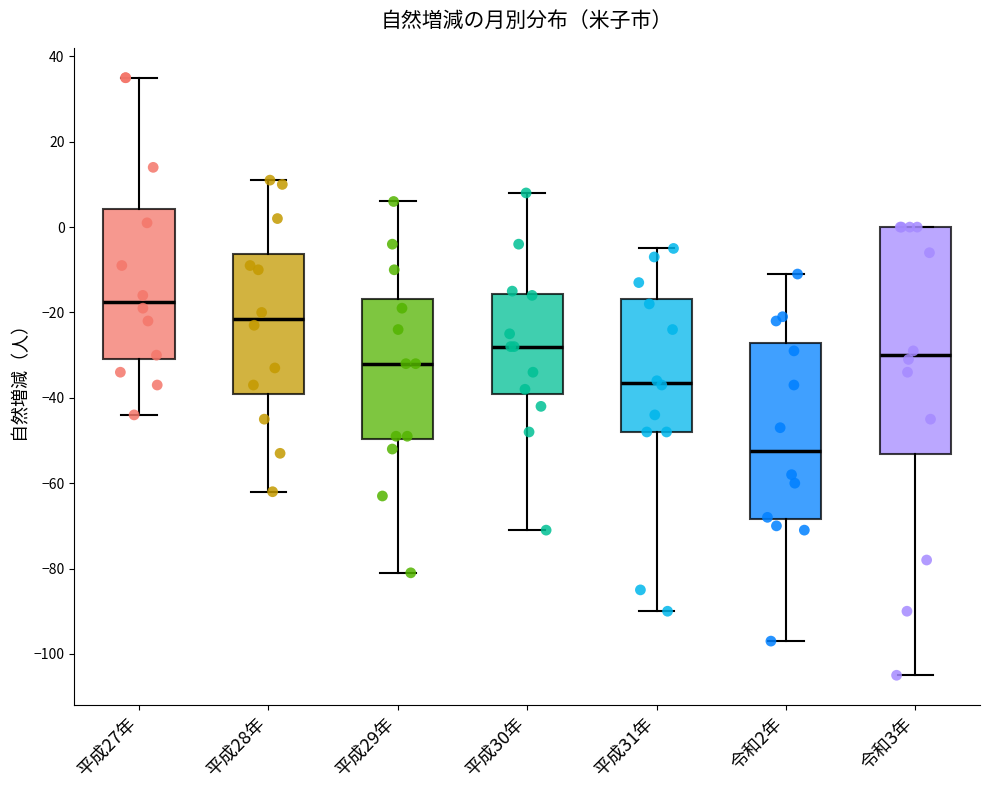

Comparing the boxes themselves (not the whiskers), which one is the tallest?

令和3年